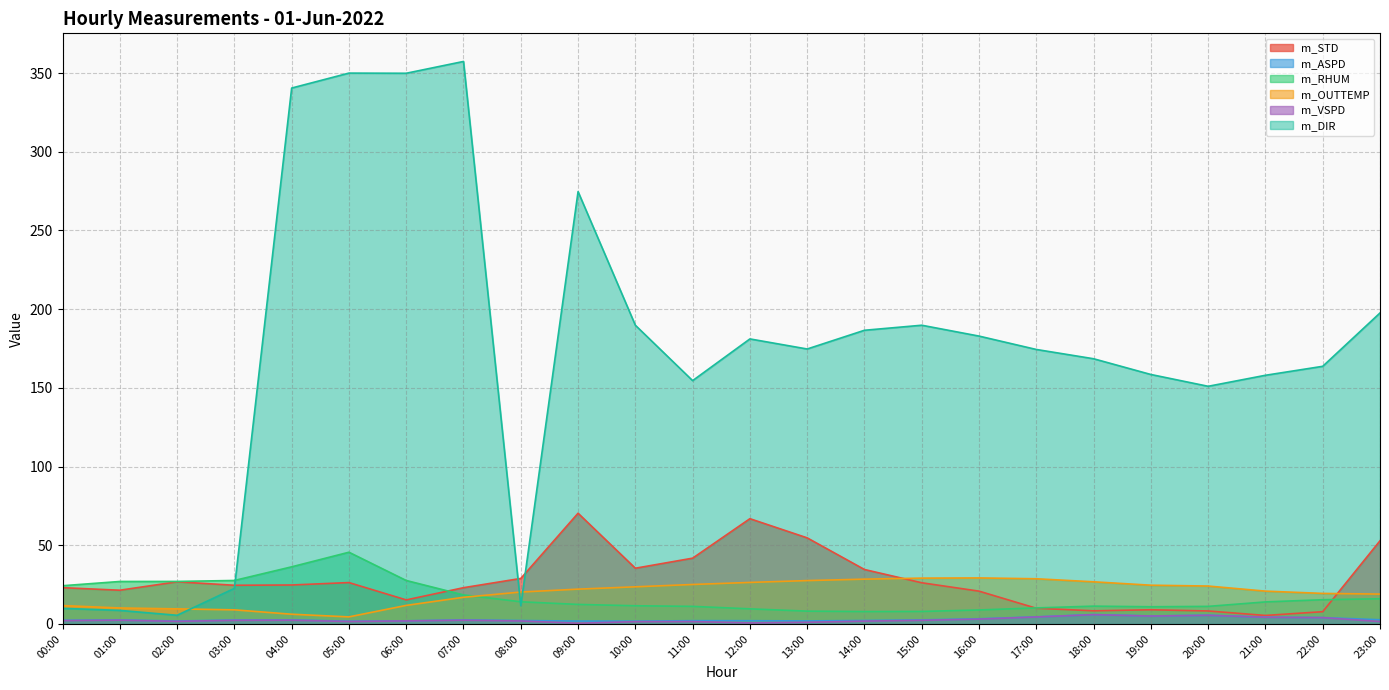

Which category has the lowest value across all series?

09:00